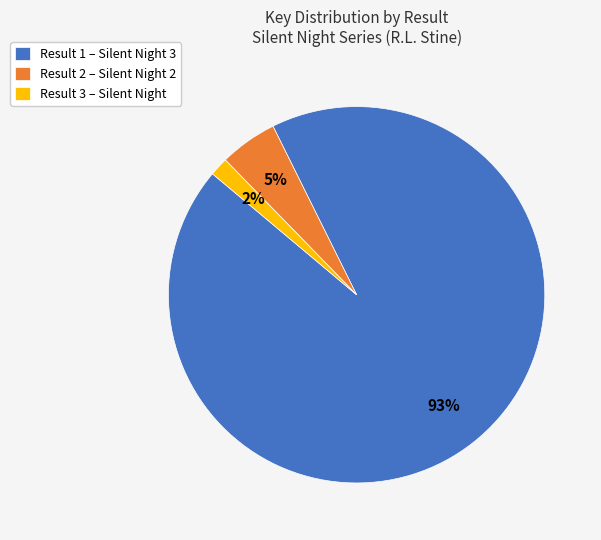

Do Result 2 – Silent Night 2 and Result 3 – Silent Night together represent more than half of the pie?

No